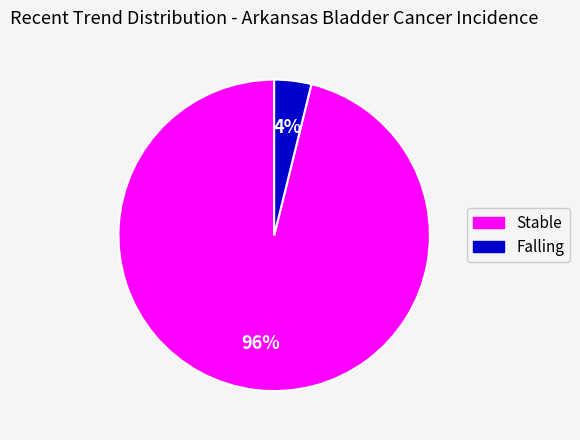

To the nearest percent, what is the average slice percentage?

50%